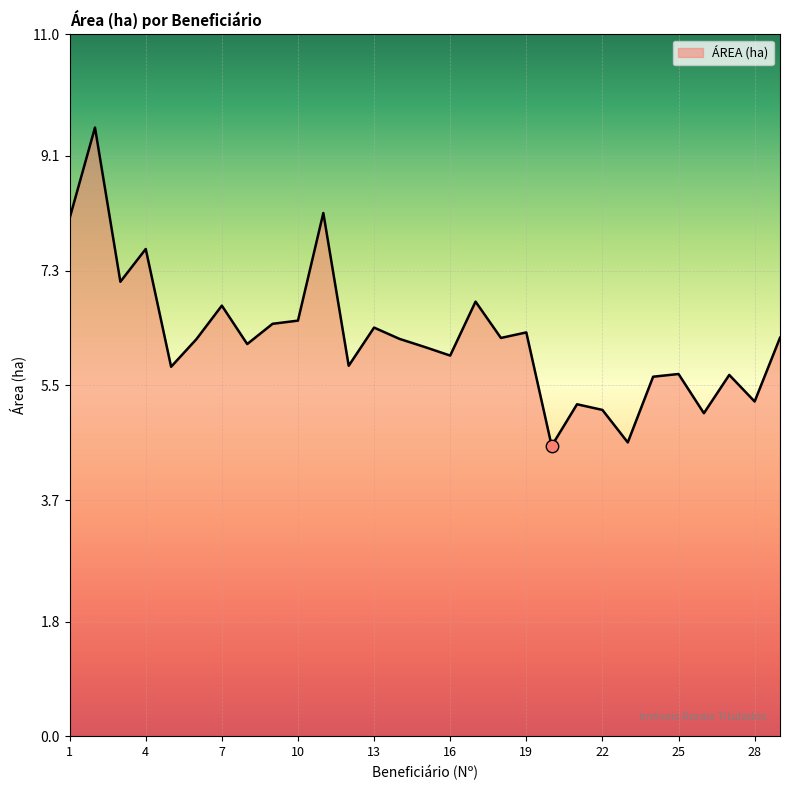

What is the greatest value displayed?

9.5